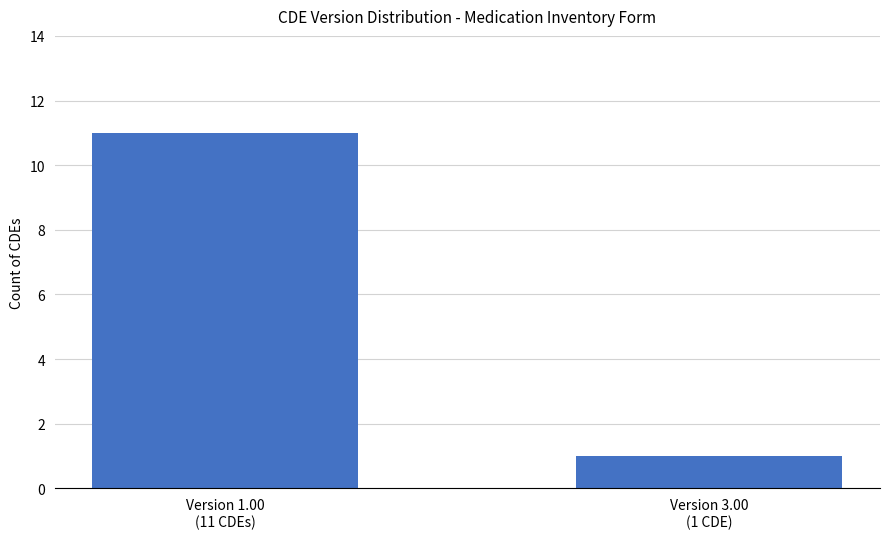

Between Version 1.00
(11 CDEs) and Version 3.00
(1 CDE), which is larger?

Version 1.00
(11 CDEs)